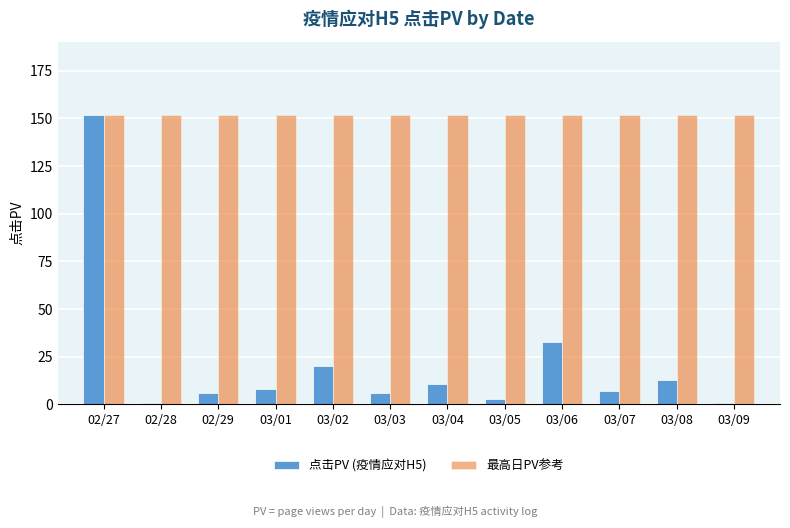

How many series are shown in this chart?

2